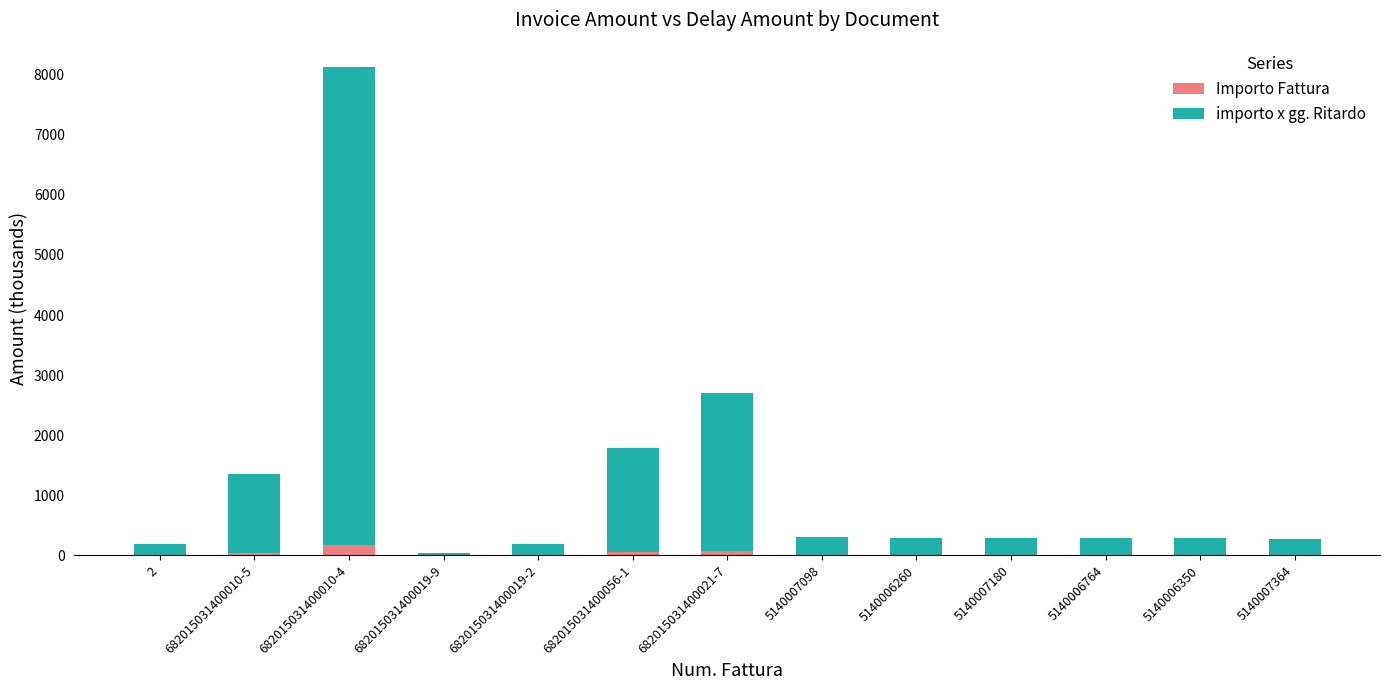

What is the highest value of the Importo Fattura series?

176.7